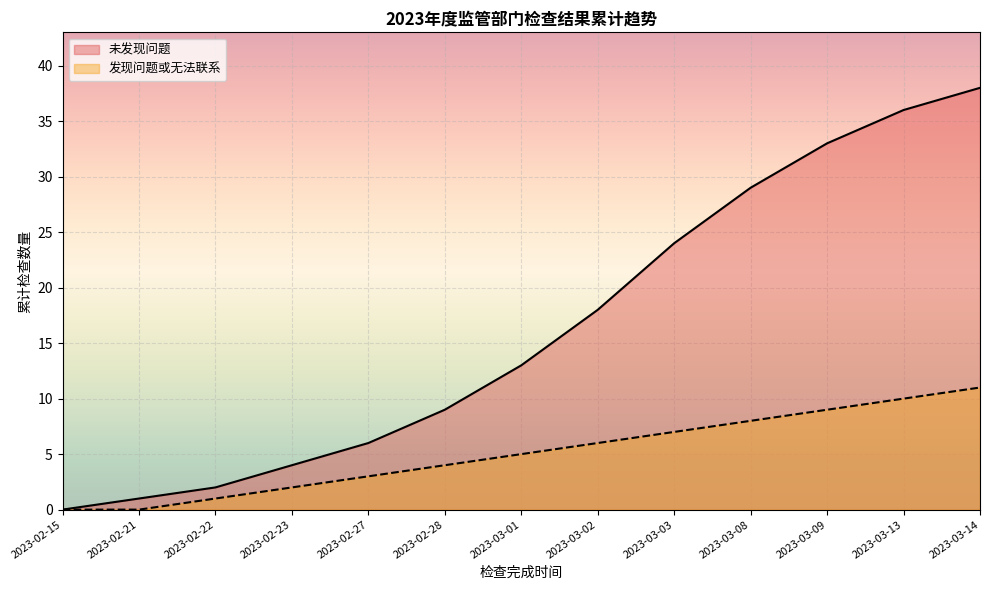

Is the value of 未发现问题 at 2023-02-15 greater than the value of 发现问题或无法联系 at 2023-03-13?

No